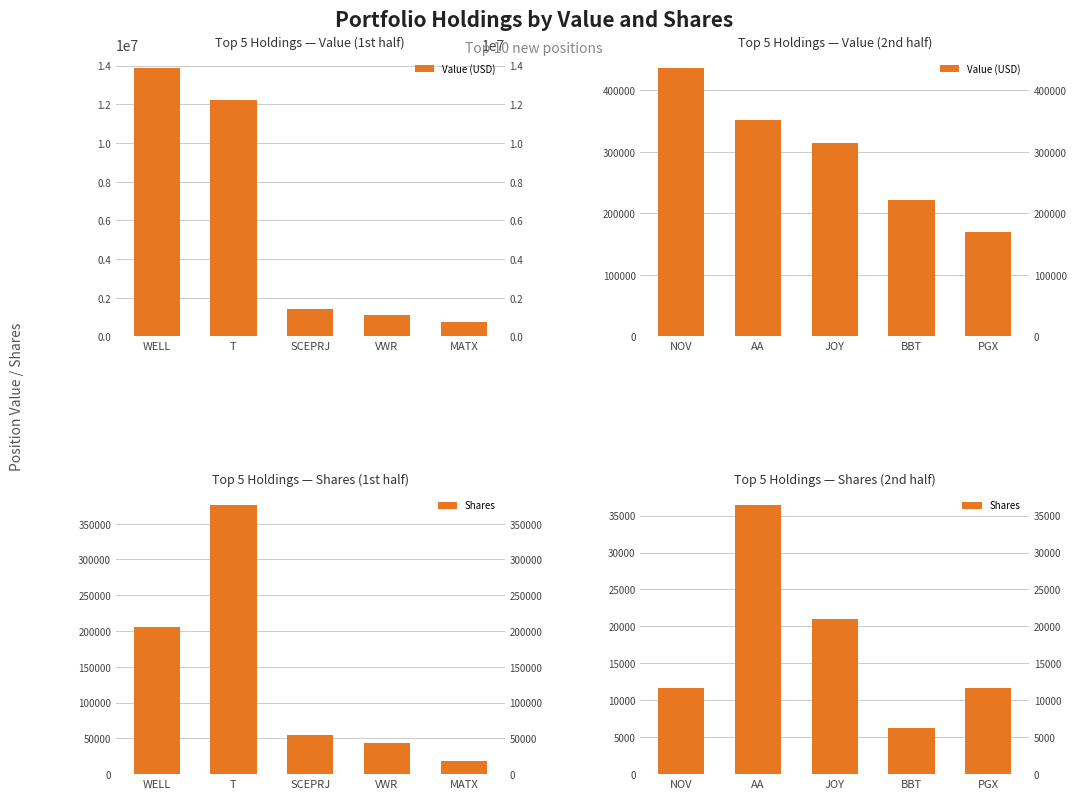

What is the label of the 4th bar from the right?

AA